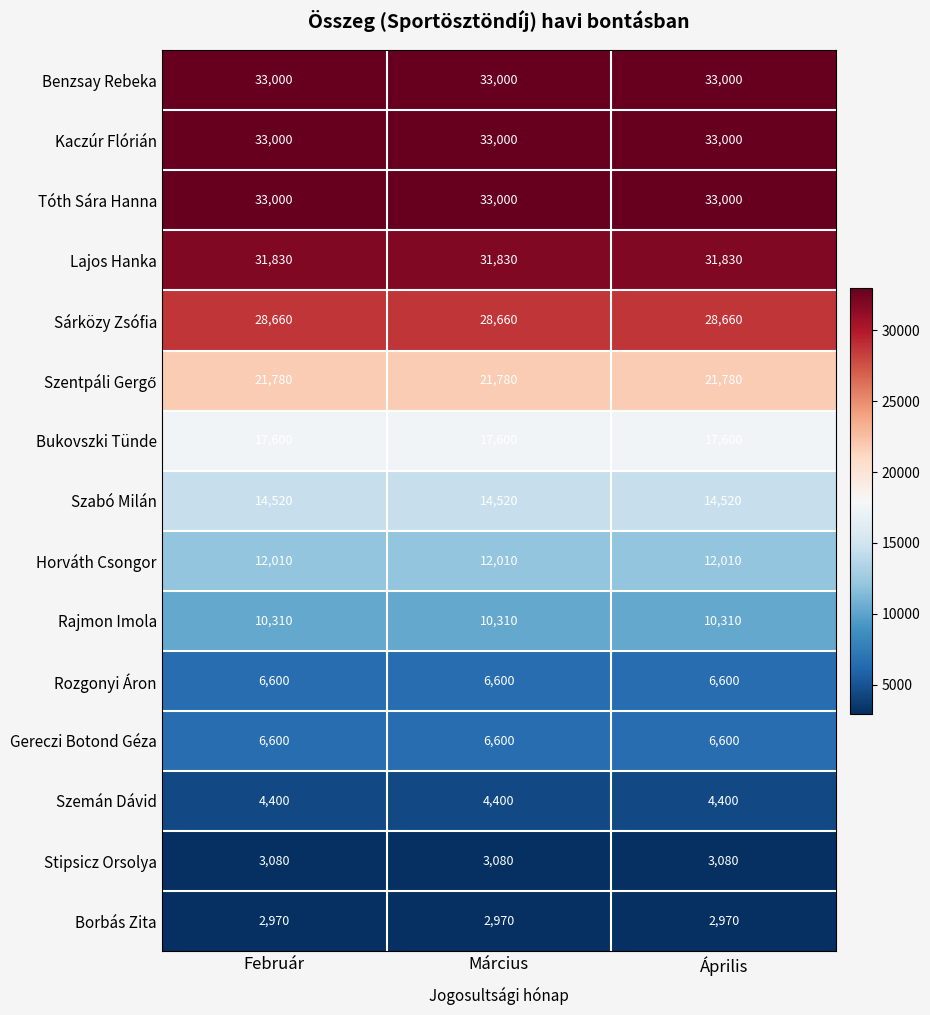

What is the difference between the highest and lowest values at Március?

30030